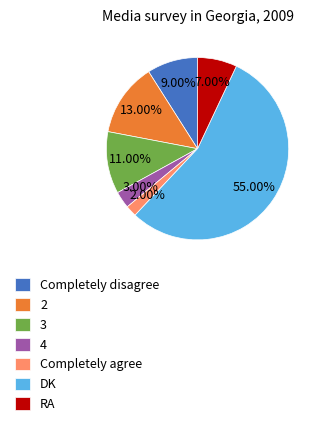

What is the majority slice?

DK